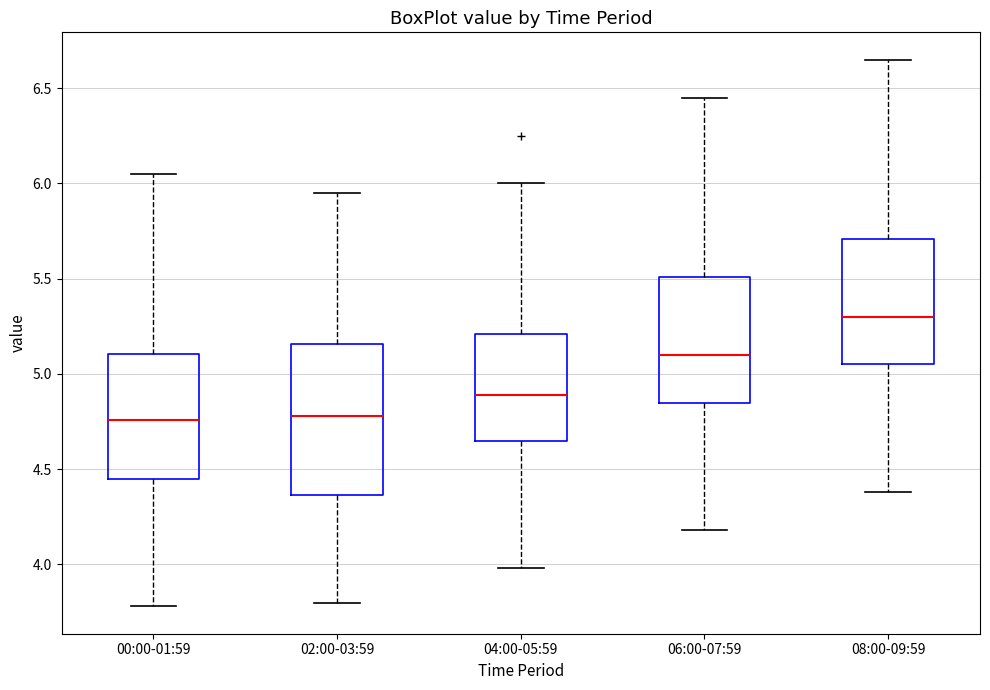

Reading left to right, read every box against the y-axis: the position of its median line, the range the box covers, and the ends of its whiskers. The values are not printed on the chart, so give them approximately, as read against the axis.

00:00-01:59: median 4.75, box 4.45 to 5.10, whiskers 3.80 to 6.05
02:00-03:59: median 4.80, box 4.35 to 5.15, whiskers 3.80 to 5.95
04:00-05:59: median 4.90, box 4.65 to 5.20, whiskers 4.00 to 6.00
06:00-07:59: median 5.10, box 4.85 to 5.50, whiskers 4.20 to 6.45
08:00-09:59: median 5.30, box 5.05 to 5.70, whiskers 4.40 to 6.65